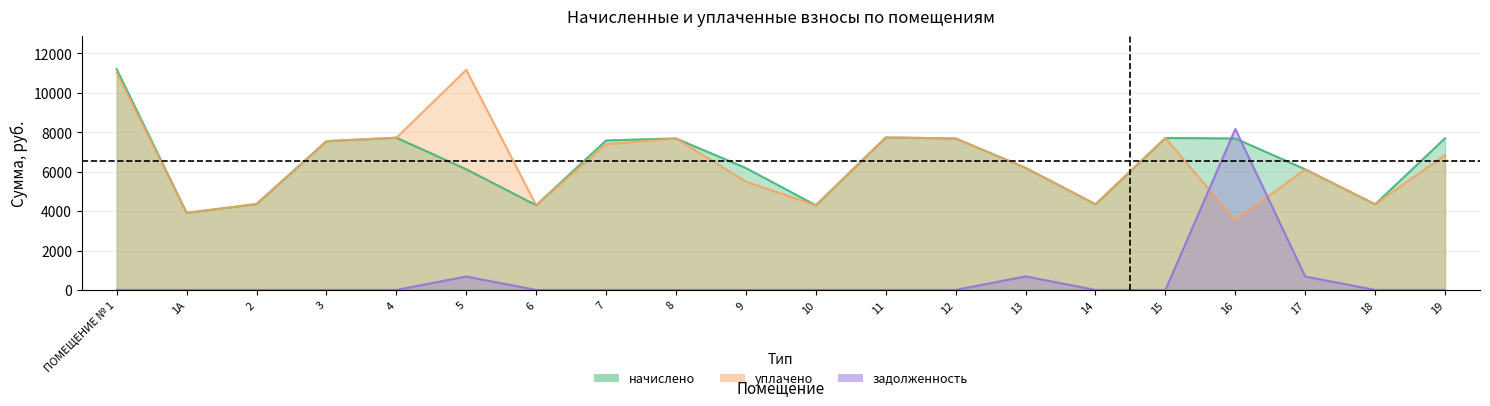

Rank the categories by начислено value from lowest to highest.

1А, 6, 10, 14, 18, 2, 5, 17, 9, 13, 3, 7, 8, 12, 16, 19, 15, 4, 11, ПОМЕЩЕНИЕ № 1